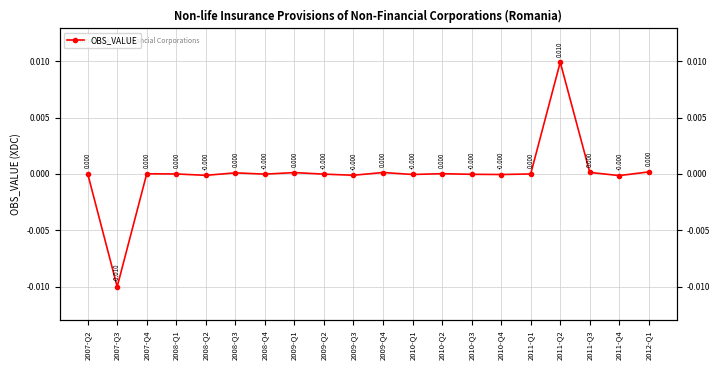

Rank the categories by value from highest to lowest.

2011-Q2, 2012-Q1, 2011-Q3, 2009-Q4, 2009-Q1, 2008-Q3, 2007-Q2, 2010-Q2, 2007-Q4, 2008-Q1, 2011-Q1, 2008-Q4, 2009-Q2, 2010-Q3, 2010-Q1, 2010-Q4, 2009-Q3, 2008-Q2, 2011-Q4, 2007-Q3